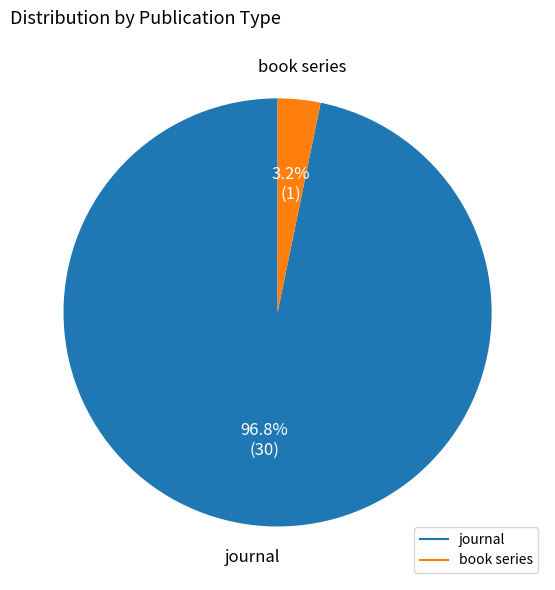

To the nearest percent, what portion does book series represent?

3%